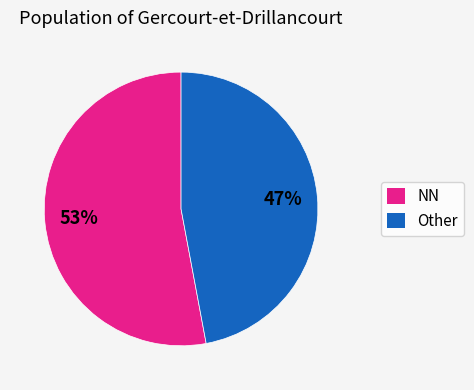

Do NN and Other together represent more than half of the pie?

Yes